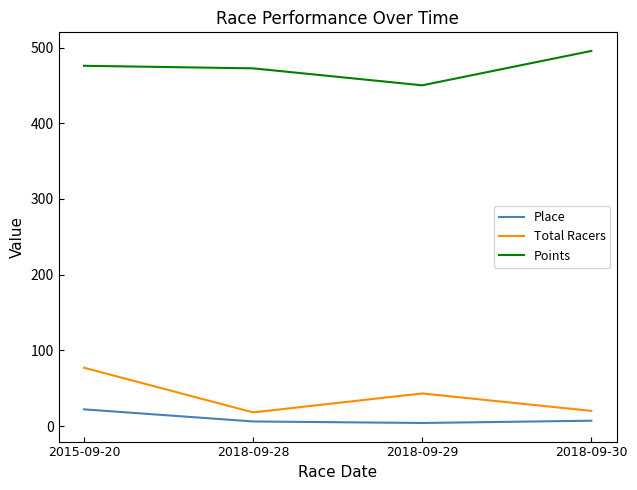

What is the difference between the second highest and minimum values in the Total Racers series?

25.0